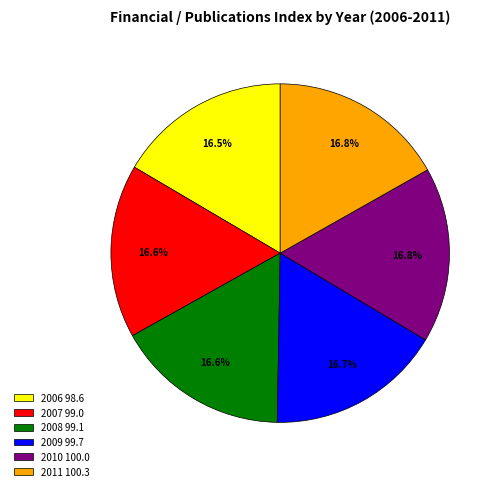

True or false: 2010 accounts for 7% of the total.

False